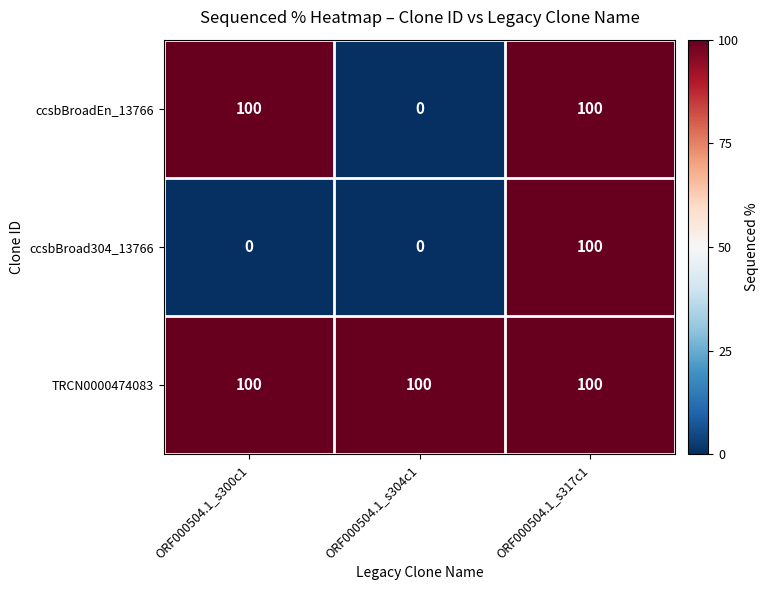

What is the difference between the maximum and minimum values in the ccsbBroad304_13766 series?

100